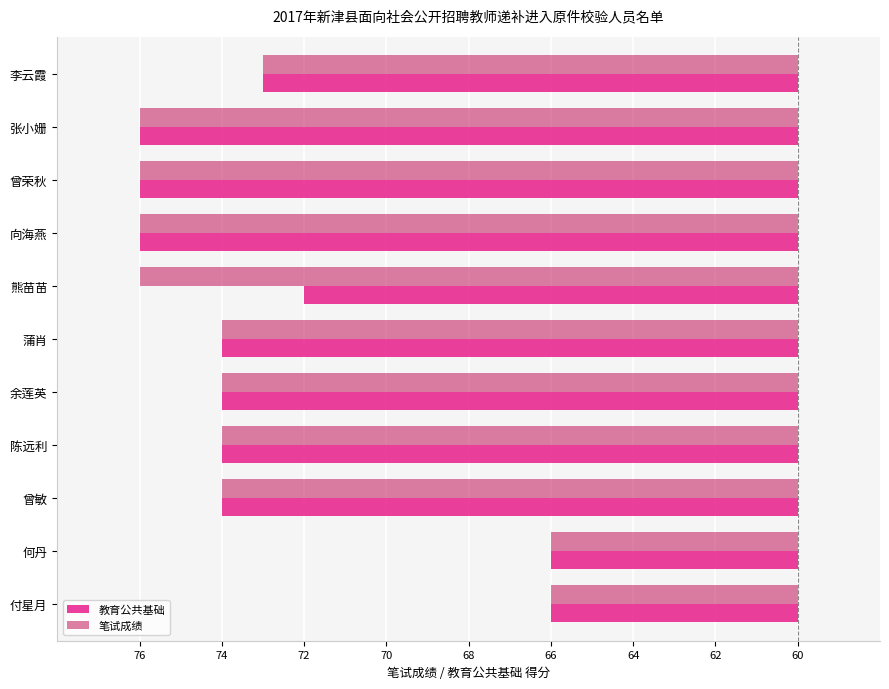

What are all the series names shown in the legend?

教育公共基础, 笔试成绩